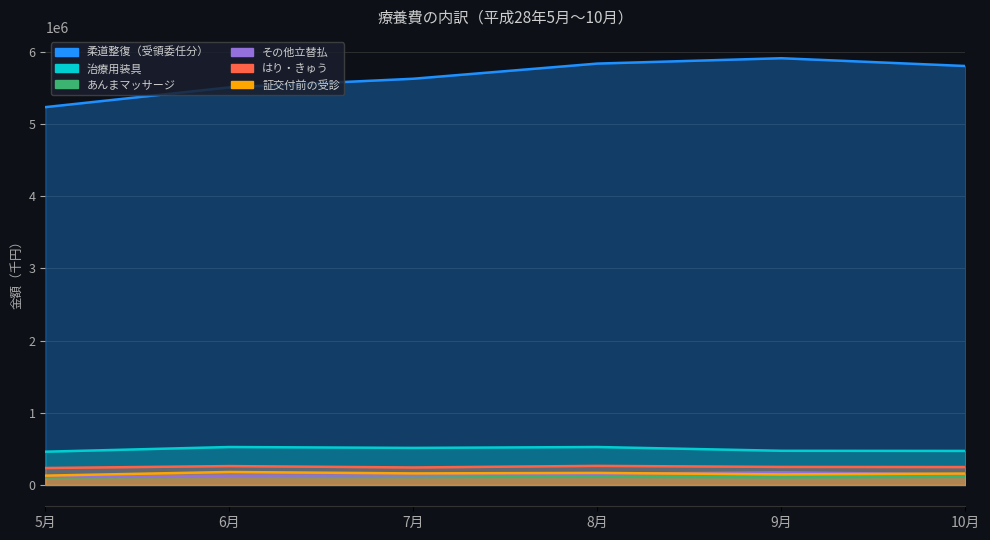

Reading left to right, transcribe all the data shown in this chart.

治療用装具: 5月=460348.2	6月=525222.3	7月=512989.9	8月=525264.0	9月=472958.0	10月=471123.7
はり・きゅう: 5月=234449.2	6月=261001.5	7月=241891.6	8月=263956.9	9月=249421.4	10月=247495.4
あんまマッサージ: 5月=105289.5	6月=112403.4	7月=109272.3	8月=111869.6	9月=104803.6	10月=111370.3
その他立替払: 5月=114248.7	6月=127928.2	7月=132380.0	8月=154012.9	9月=175223.4	10月=145379.3
柔道整復（受領委任分）: 5月=5231232.8	6月=5504745.8	7月=5624594.9	8月=5834399.0	9月=5908586.8	10月=5800896.5
証交付前の受診: 5月=128872.2	6月=179417.4	7月=159798.8	8月=166470.4	9月=146031.7	10月=157774.6